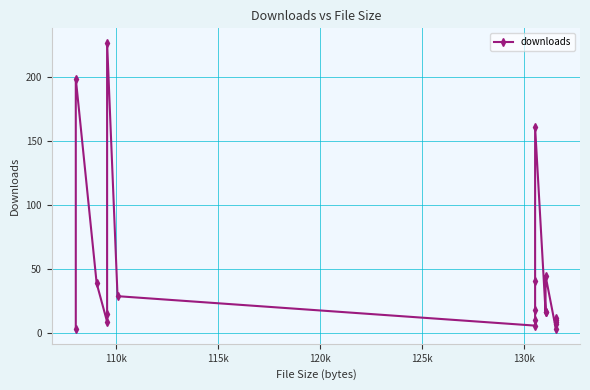

What is the value of the 5th point from the left?

15